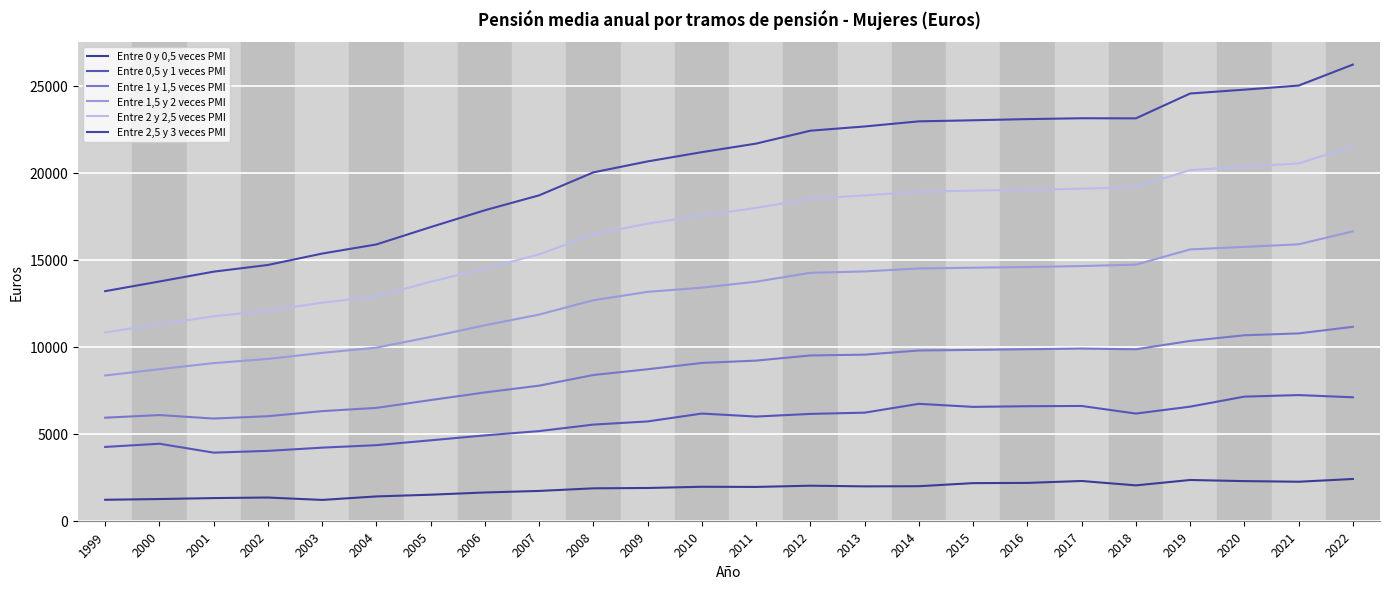

True or false: Entre 1 y 1,5 veces PMI has a value of 6295 at 2003.

True